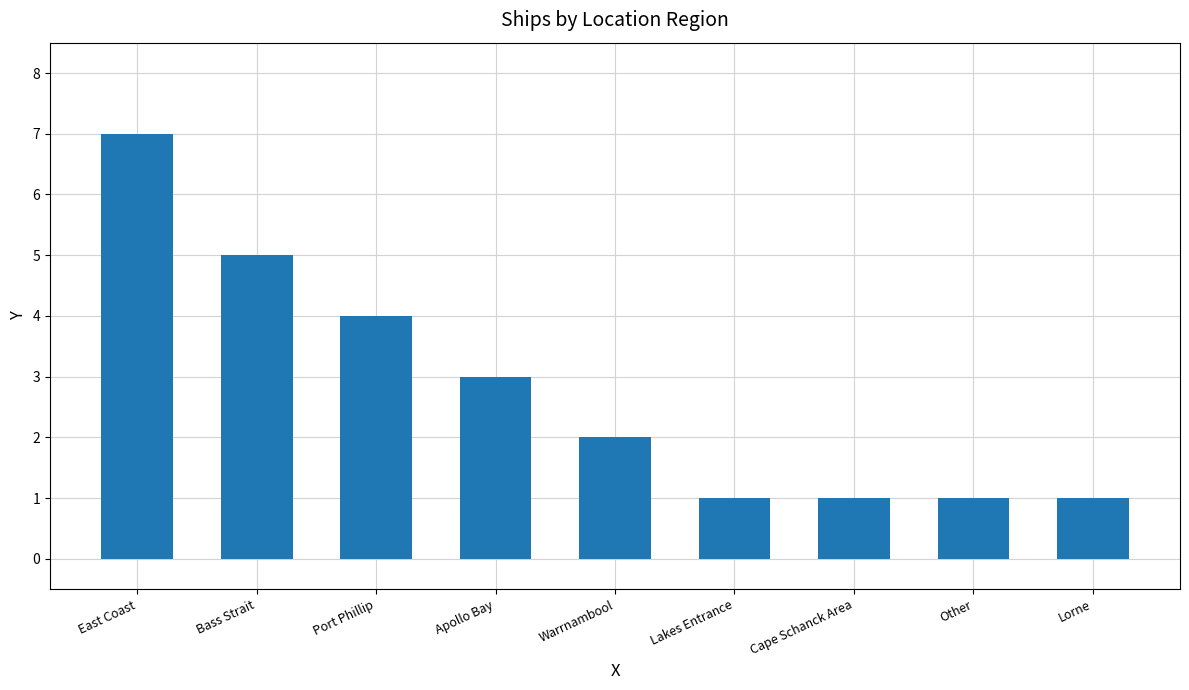

Which has a higher value, Warrnambool or Apollo Bay?

Apollo Bay